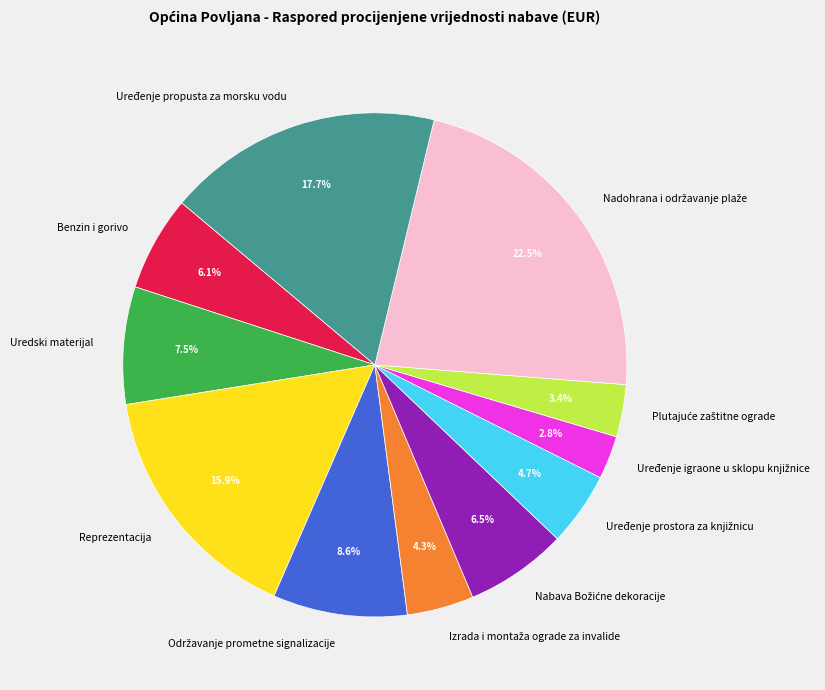

To the nearest percent, what is the difference between the largest and smallest slice percentages?

20%